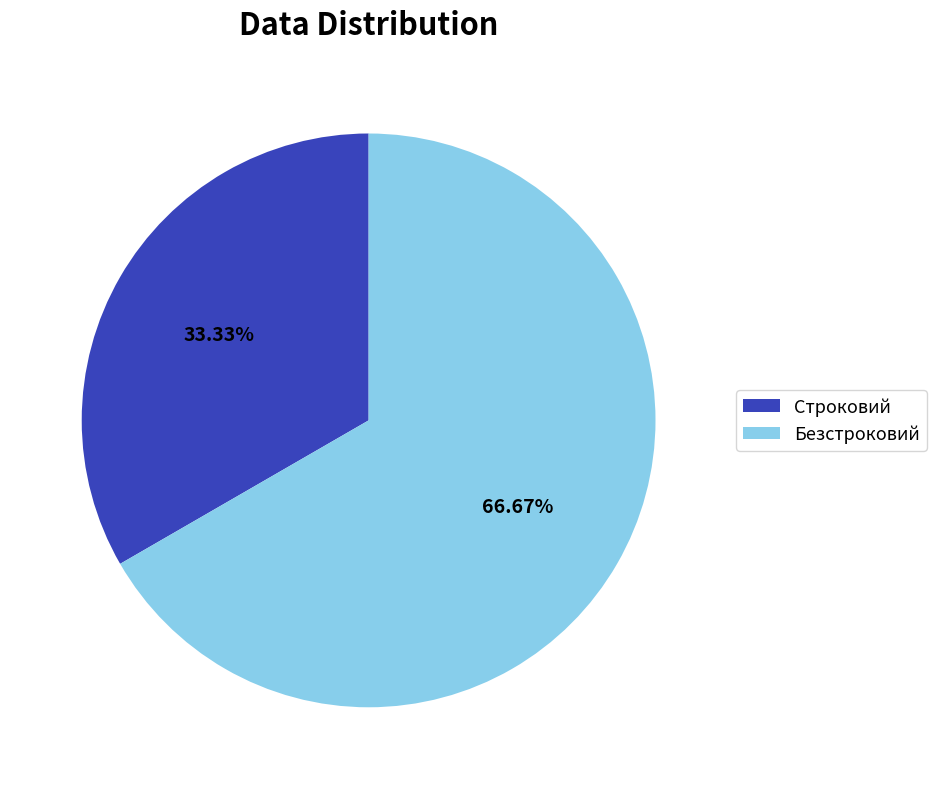

What is the ratio of the value at Безстроковий to the value at Строковий?

2.0